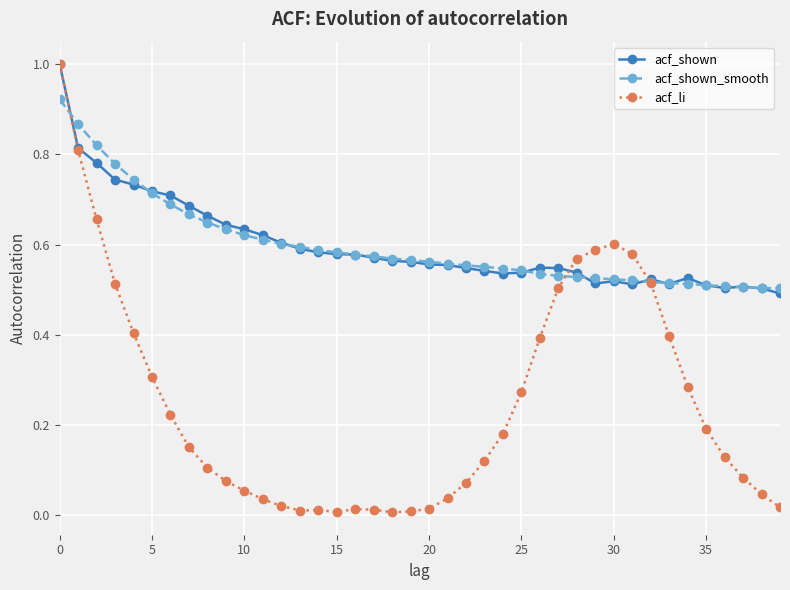

Which series has the widest spread of values?

acf_li